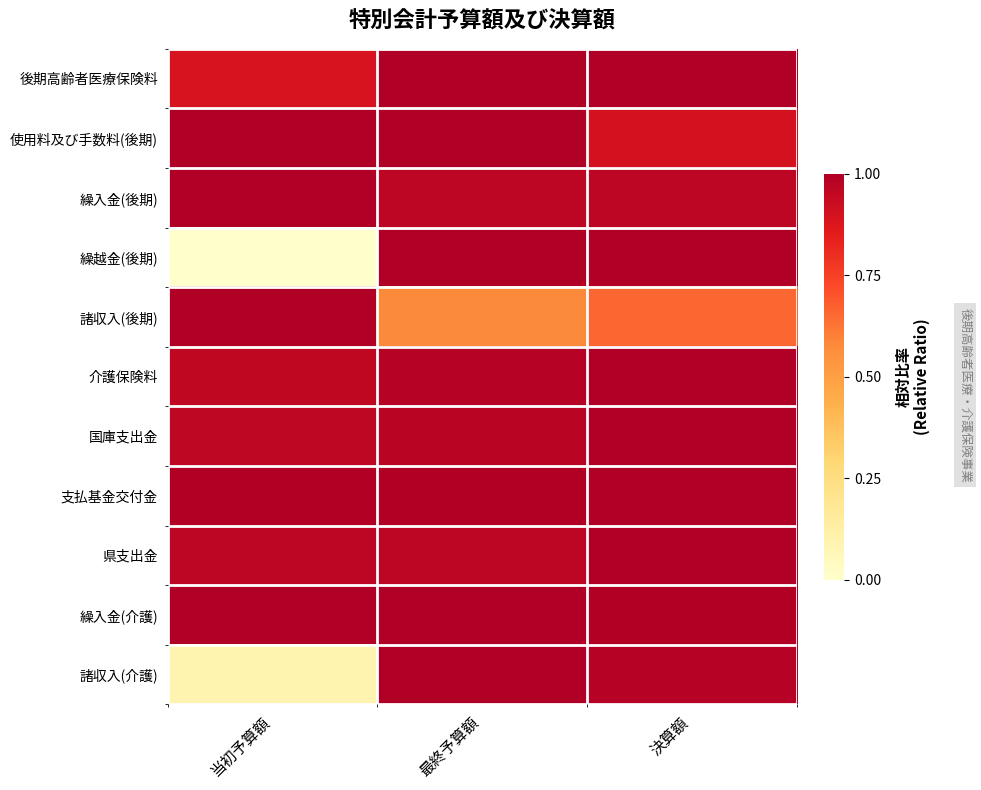

Between 当初予算額 and 最終予算額, which series saw the biggest shift?

繰越金(後期)